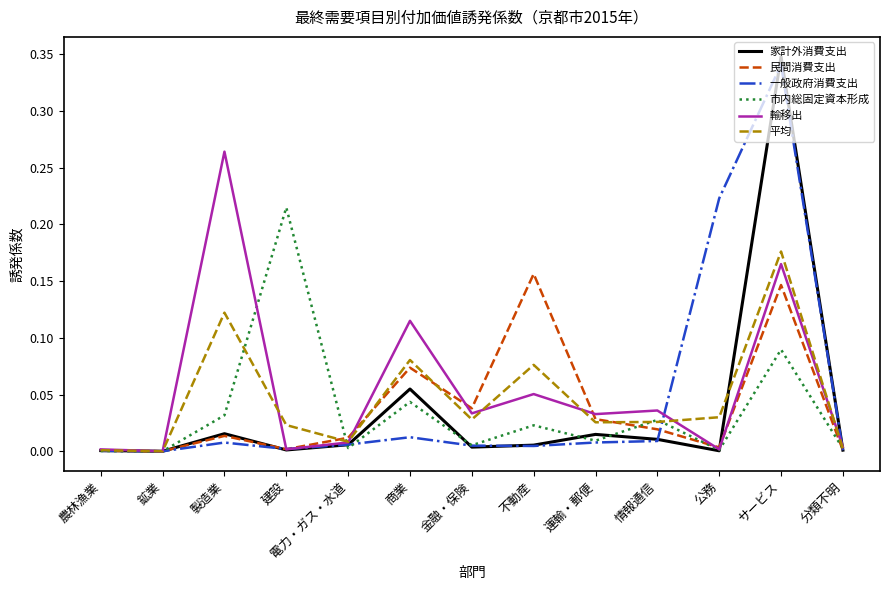

True or false: 一般政府消費支出 has more than 0 points higher than both neighbors.

True